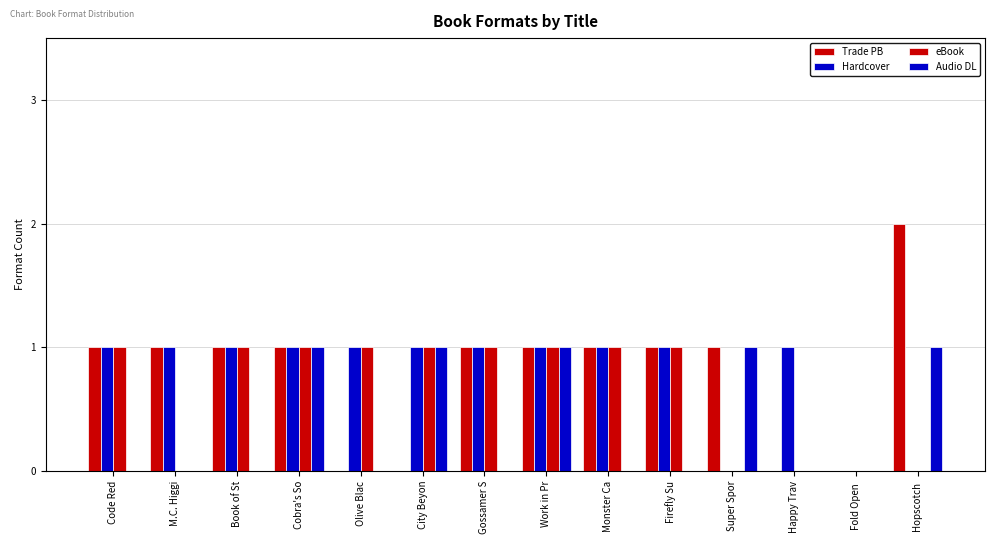

What is the sum of the Trade PB values at Work in Pr and Gossamer S?

2